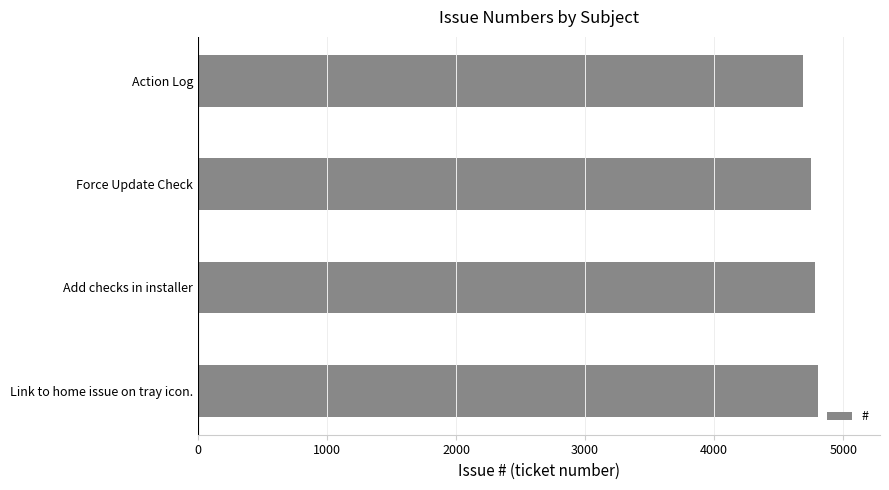

Read the value at Add checks in installer.

4781